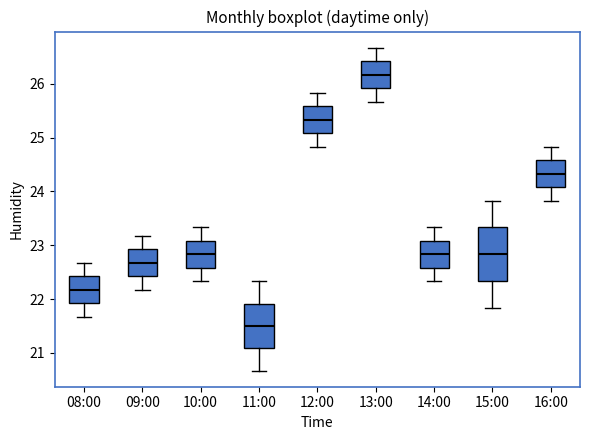

Which box's median line is the lowest?

11:00